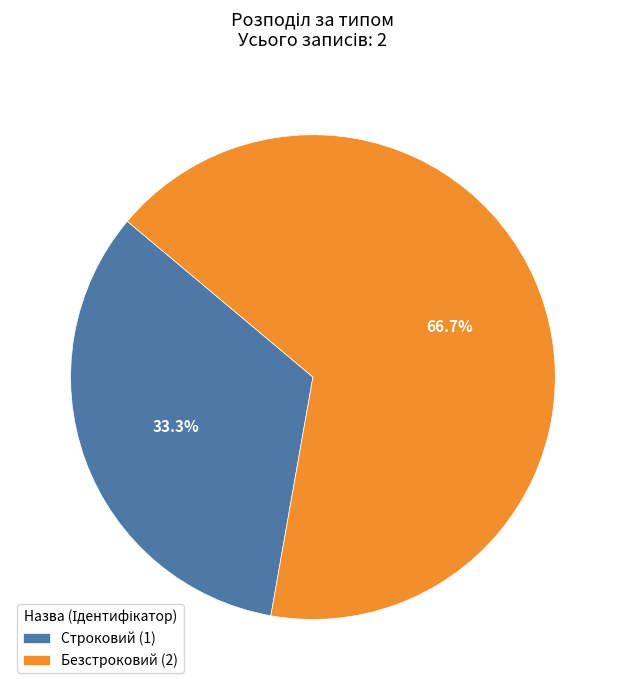

Do Строковий and Безстроковий together represent more than half of the pie?

Yes